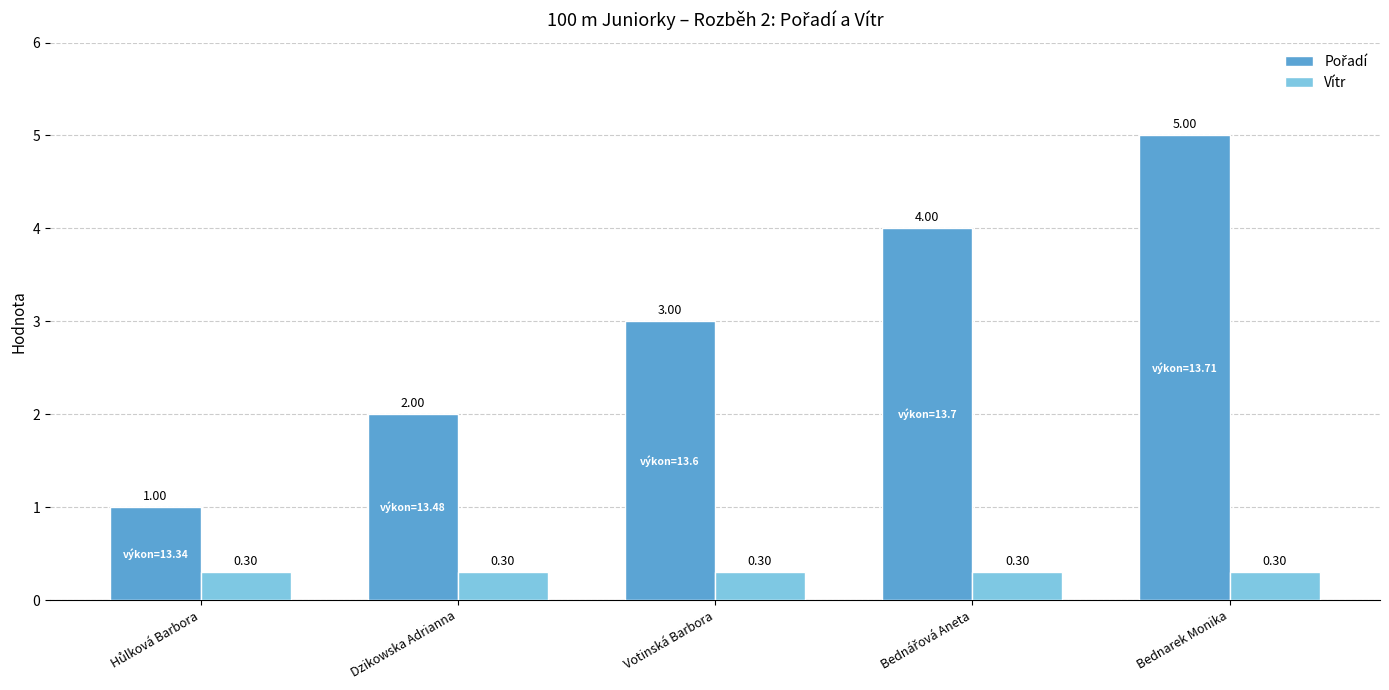

How many groups of bars are there?

5